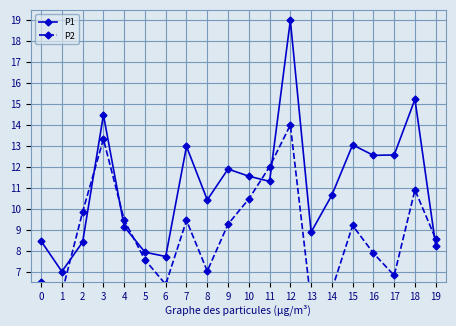

What is the lowest value of the P2 series?

5.5